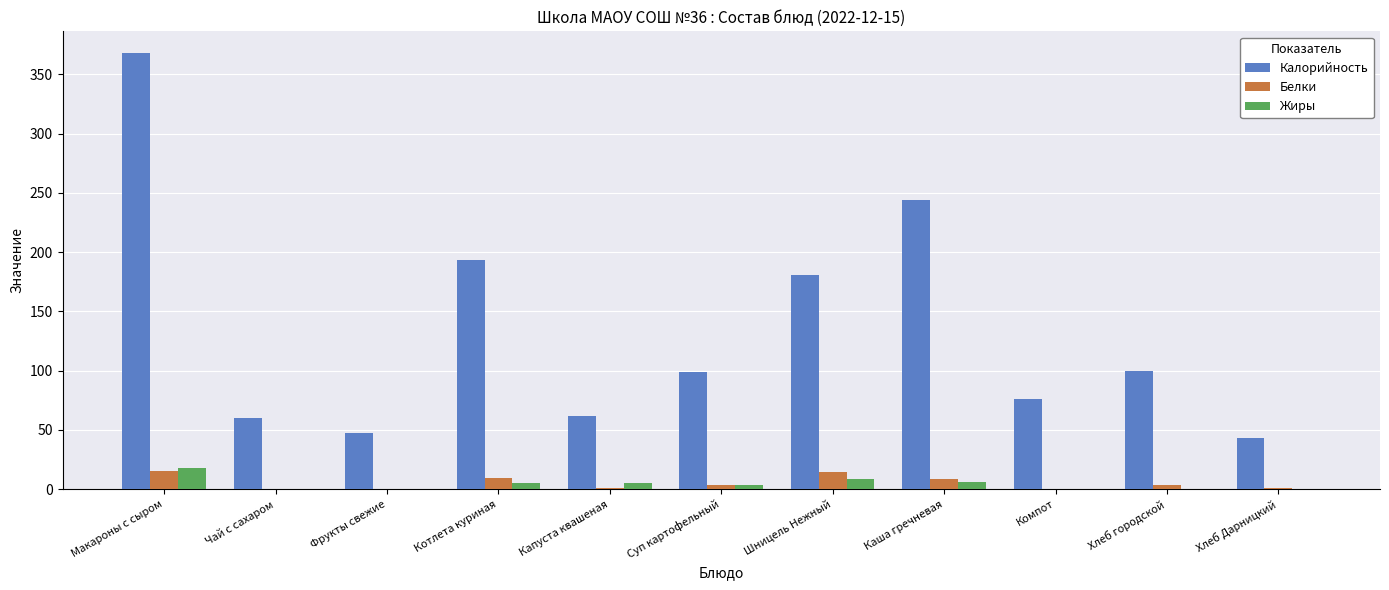

Where is Калорийность nearest to the value 205?

Котлета куриная